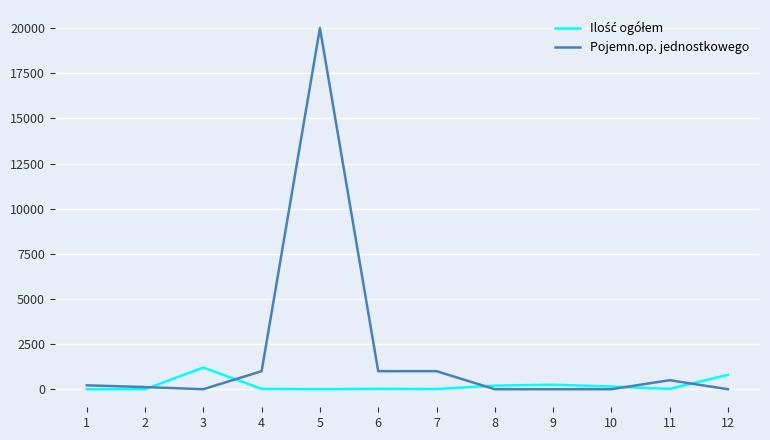

What is the average value of the Pojemn.op. jednostkowego series?

1987